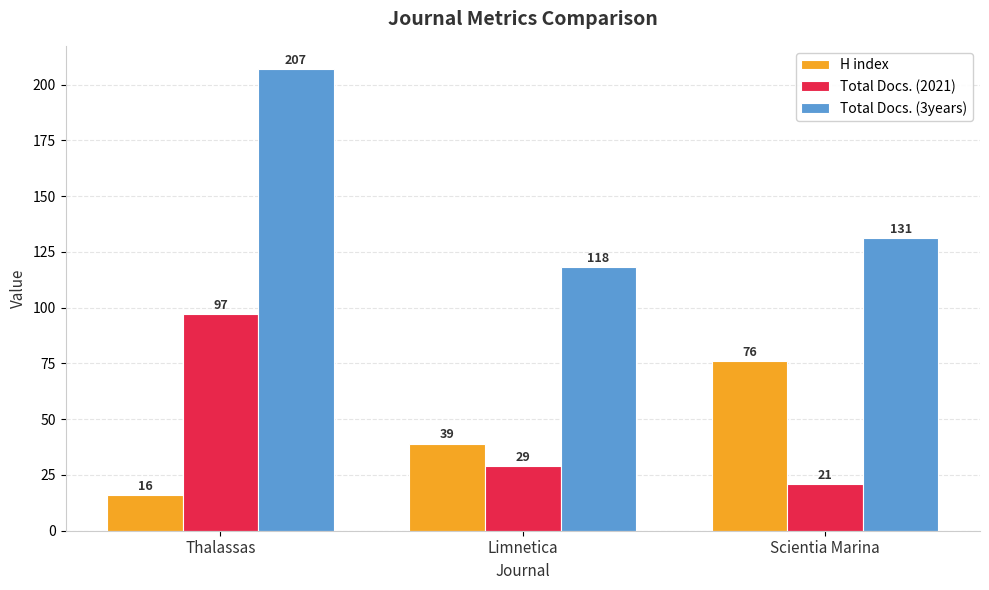

How many groups of bars are there?

3